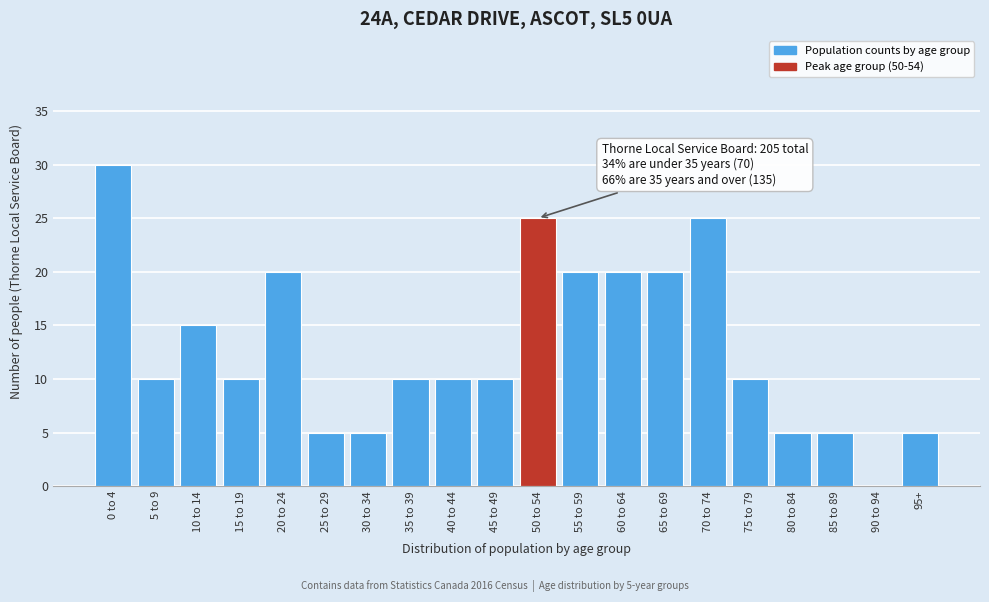

Reading left to right, what are all the values shown in this chart?

0 to 4=30	5 to 9=10	10 to 14=15	15 to 19=10	20 to 24=20	25 to 29=5	30 to 34=5	35 to 39=10	40 to 44=10	45 to 49=10	50 to 54=25	55 to 59=20	60 to 64=20	65 to 69=20	70 to 74=25	75 to 79=10	80 to 84=5	85 to 89=5	90 to 94=0	95+=5